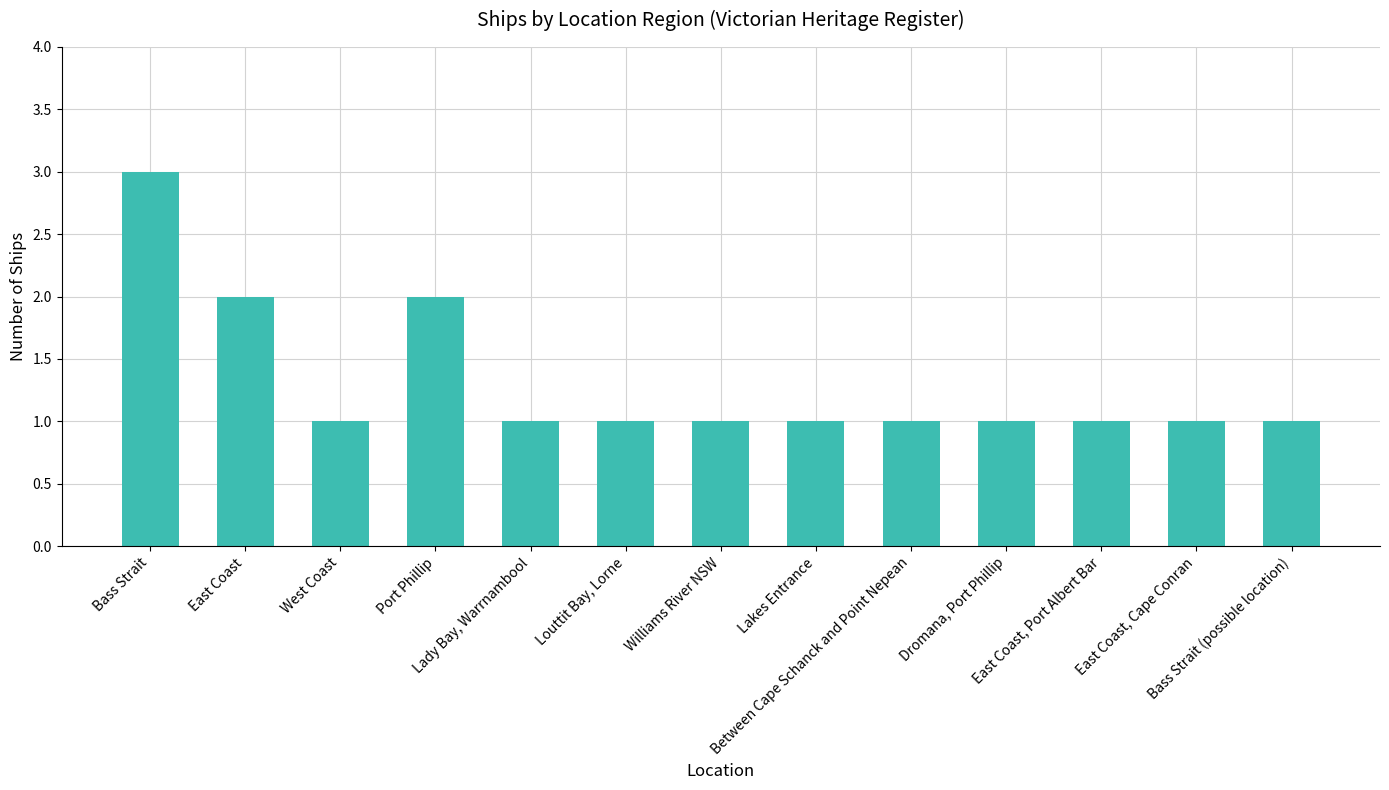

Which category has the highest value across all series?

Bass Strait